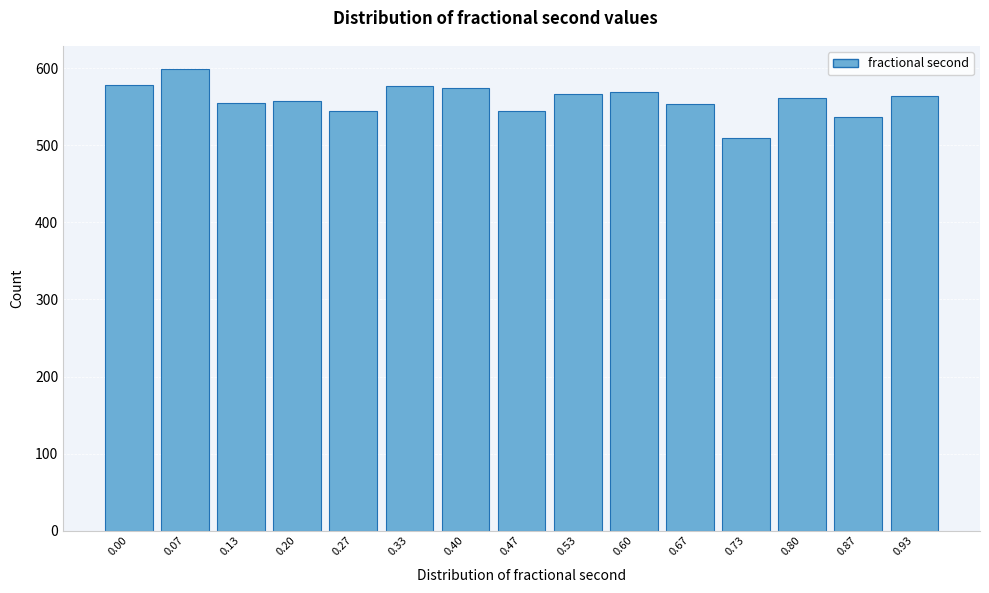

What value does the data have at 0.33, to the nearest 5?

575